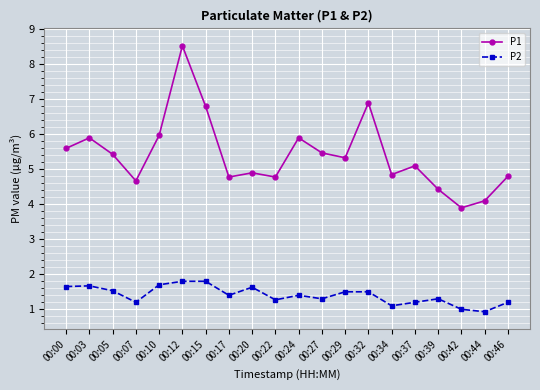

How many lines are shown in the chart?

2